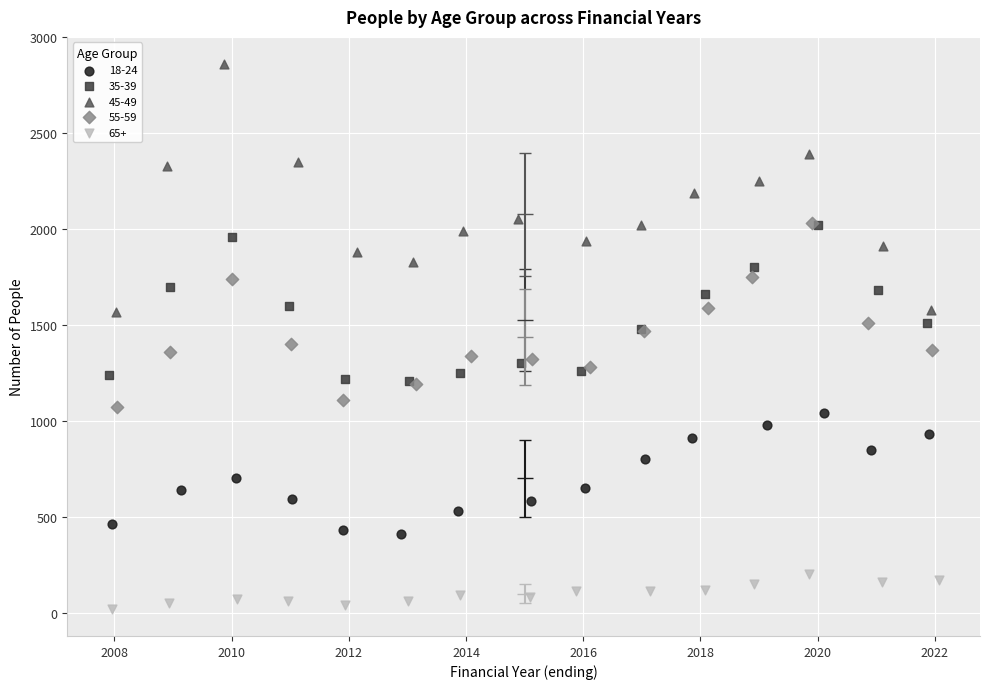

Which series has the largest Y range (max minus min)?

45-49